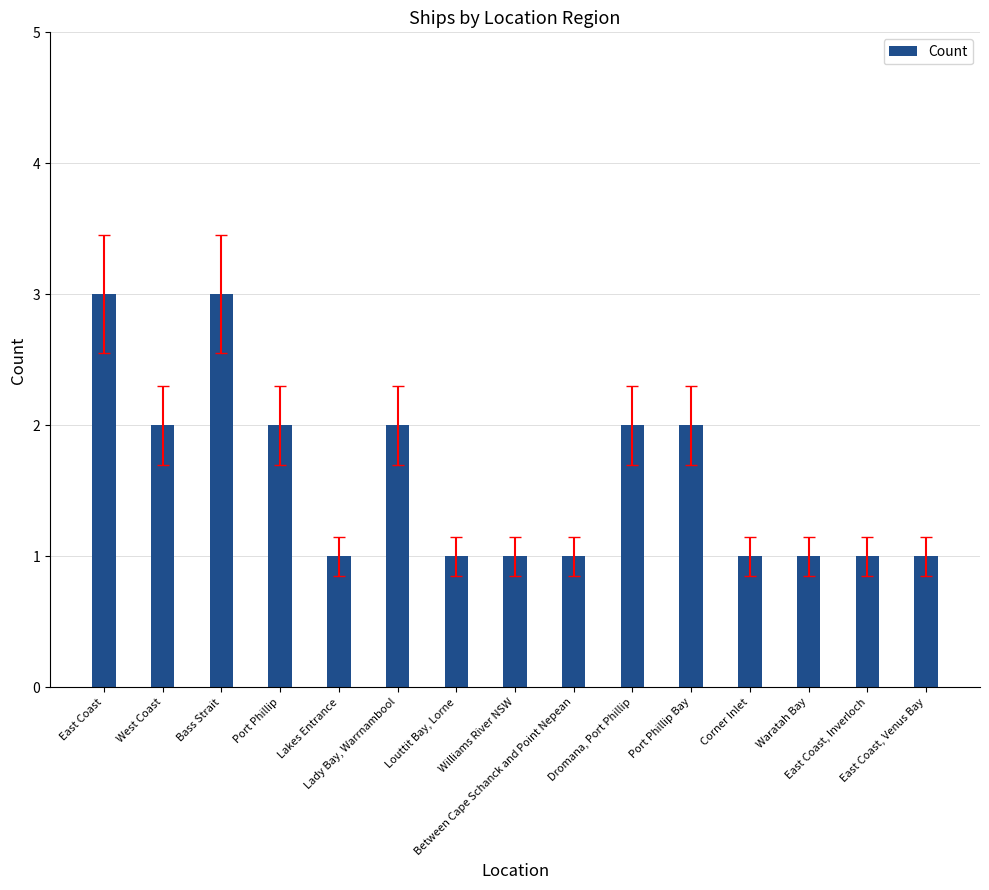

What is the minimum value shown in the chart?

1